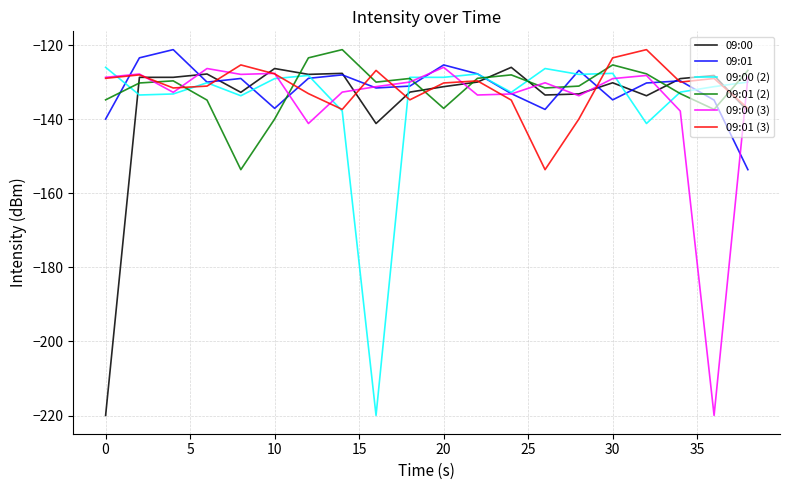

What is the maximum value for 09:00?

-126.0